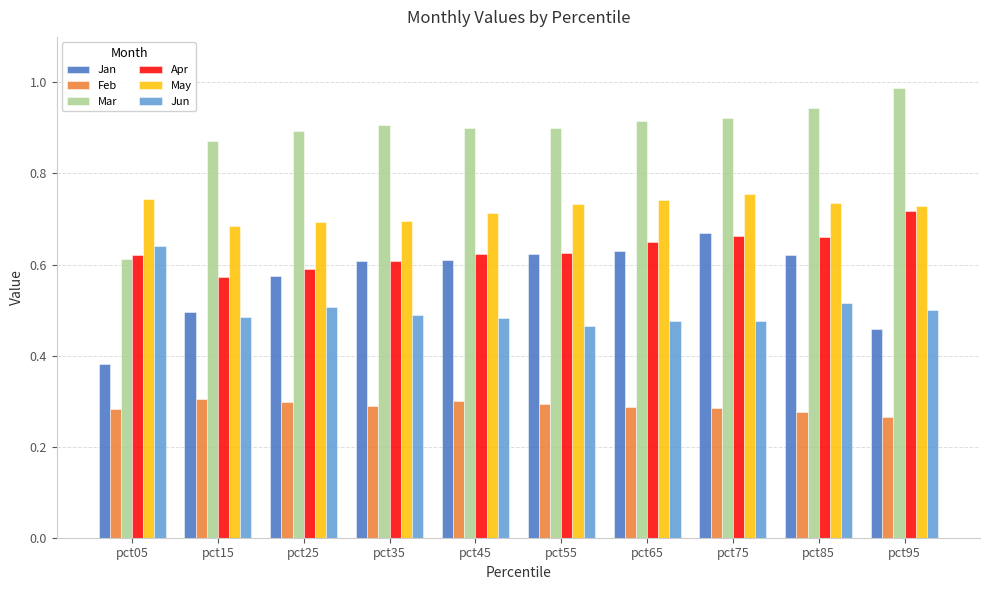

At which label does Jun reach its peak?

pct05